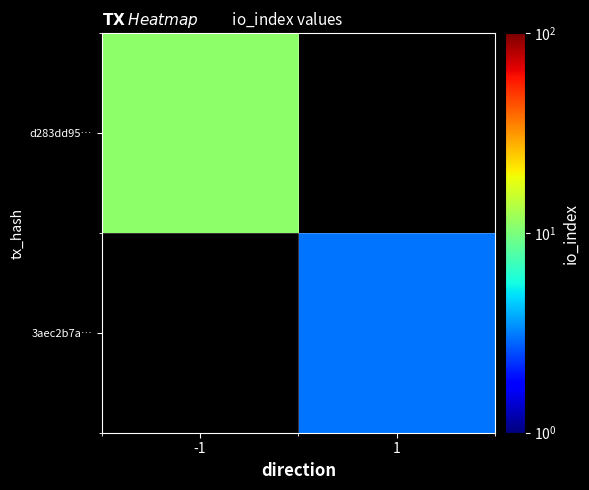

The value of d283dd95… at -1 is 2.8. True or false?

False